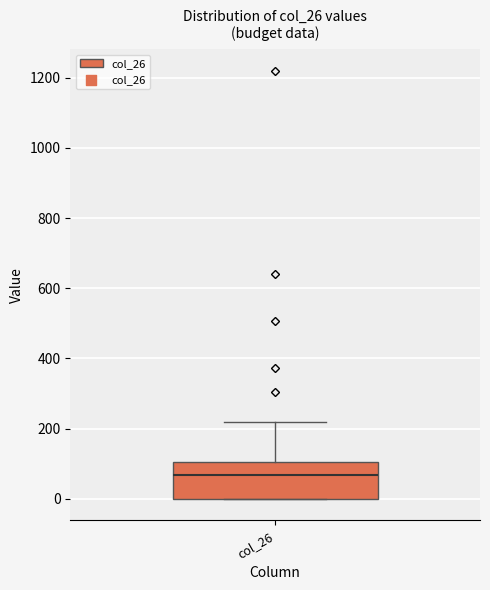

Read this box plot against the y-axis: the position of the median line, the range covered by the box, and the ends of both whiskers. The values are not printed on the chart, so give them approximately, as read against the axis.

median 60, box 0 to 100, whiskers 0 to 220